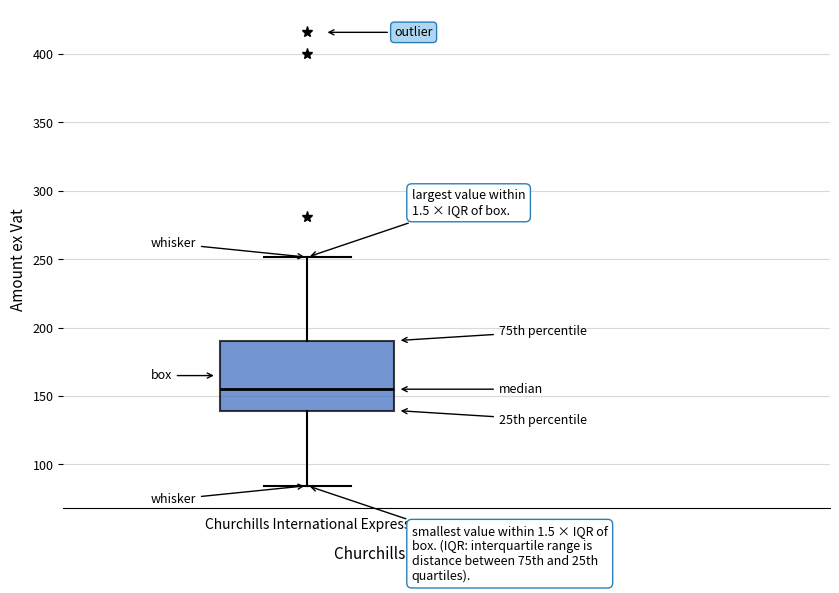

Transcribe this box plot: give where the median line is, the range the box spans, and where the two whiskers end, as read against the y-axis. The values are not printed on the chart, so give them approximately, as read against the axis.

median 155, box 140 to 190, whiskers 85 to 250